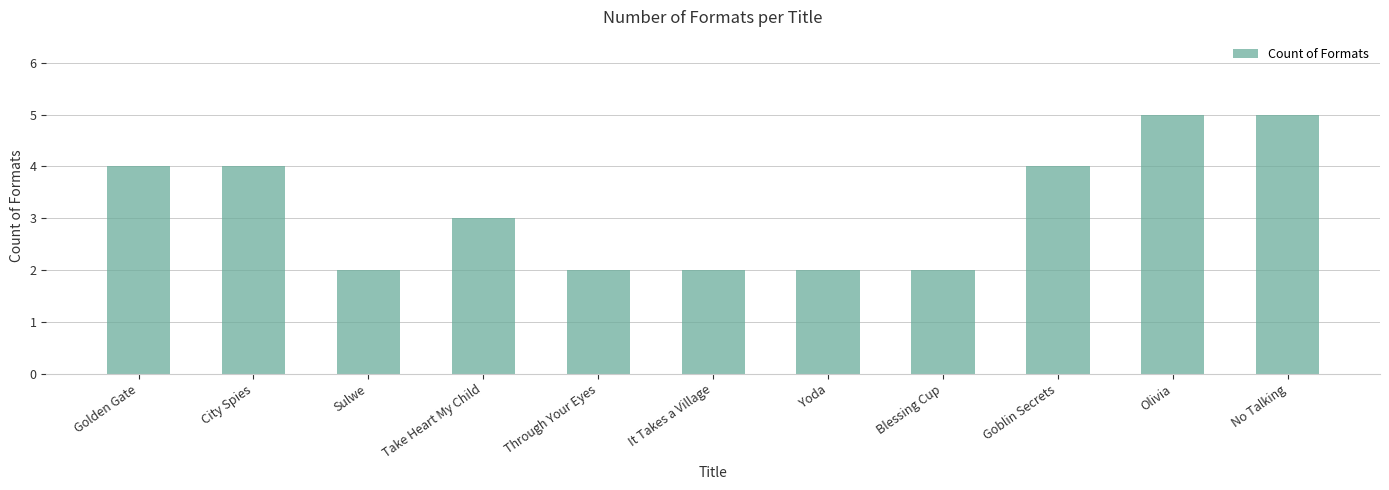

What is the change in value from Take Heart My Child to Blessing Cup?

-1